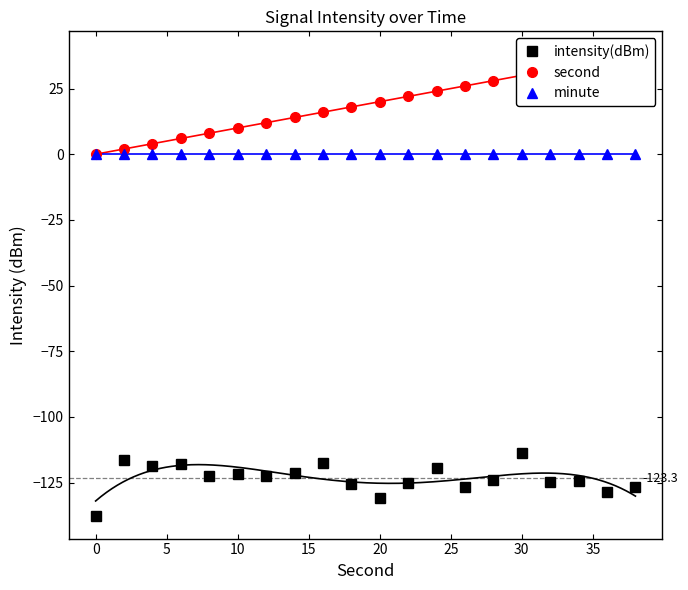

True or false: minute and intensity(dBm) intersect in this chart.

False